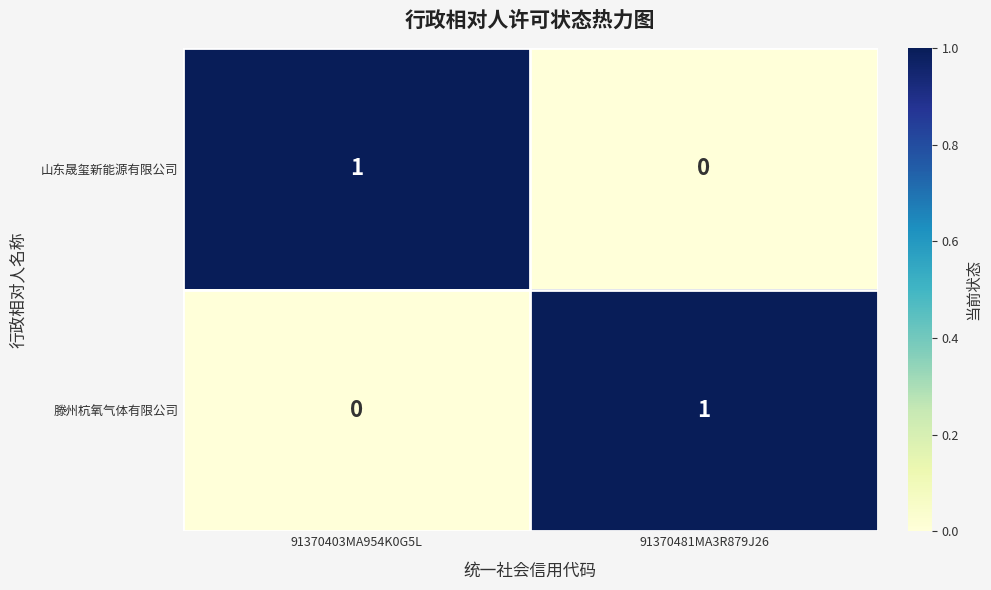

Where is 山东晟玺新能源有限公司 nearest to the value 0?

91370481MA3R879J26